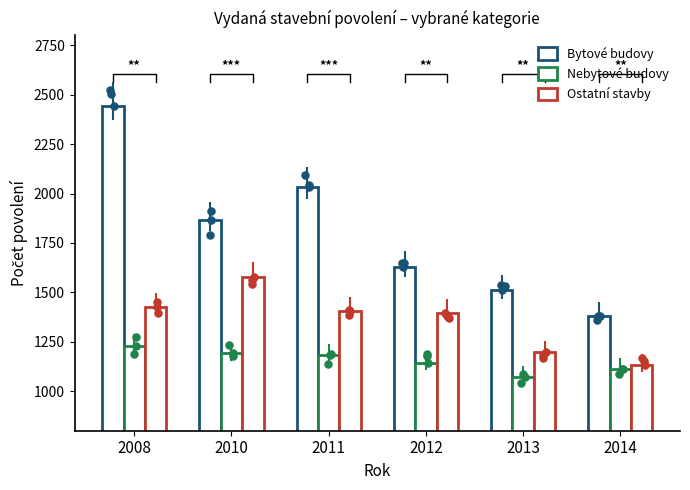

At how many categories does at least one series exceed 1167?

6